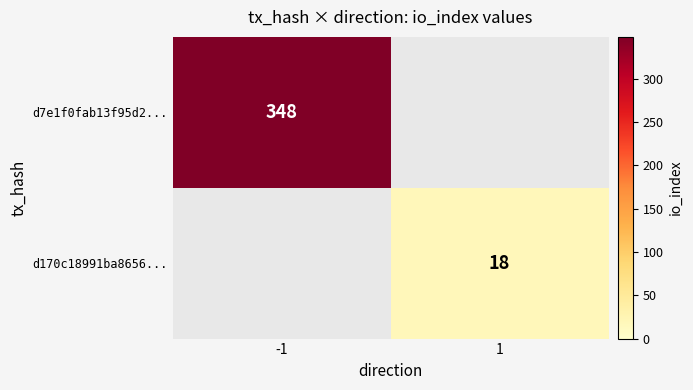

Is the value of d7e1f0fab13f95d2... at -1 greater than the value of d170c18991ba8656... at 1?

Yes